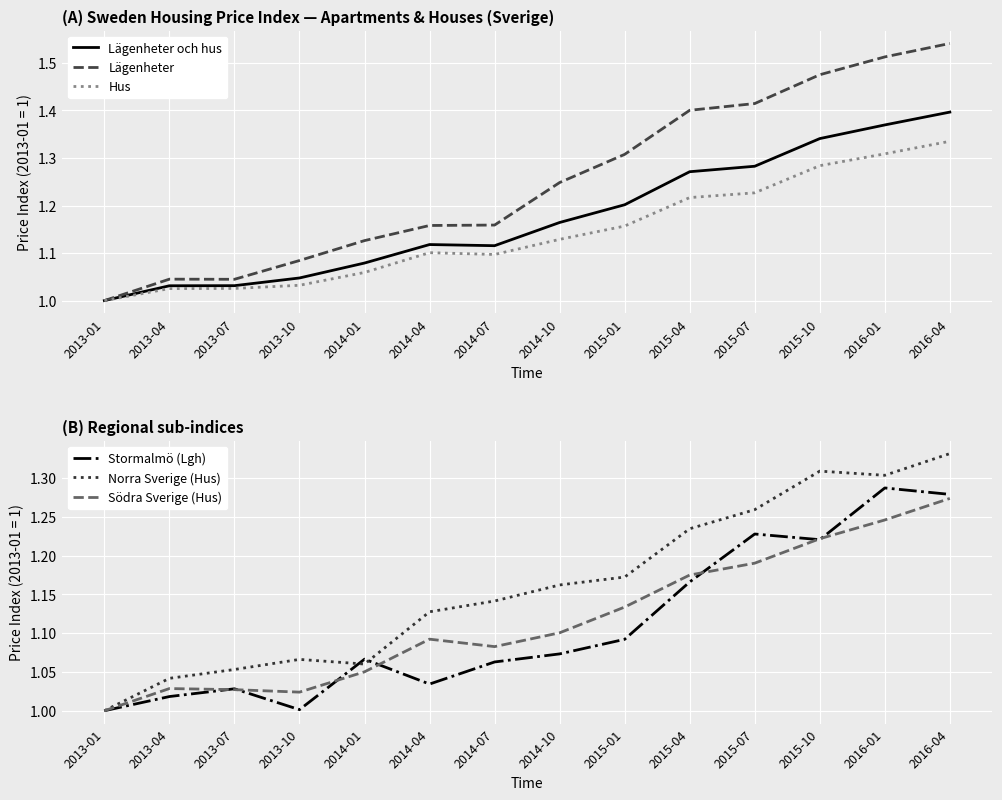

True or false: Stormalmö (Lgh) has more than 2 points higher than both neighbors.

True